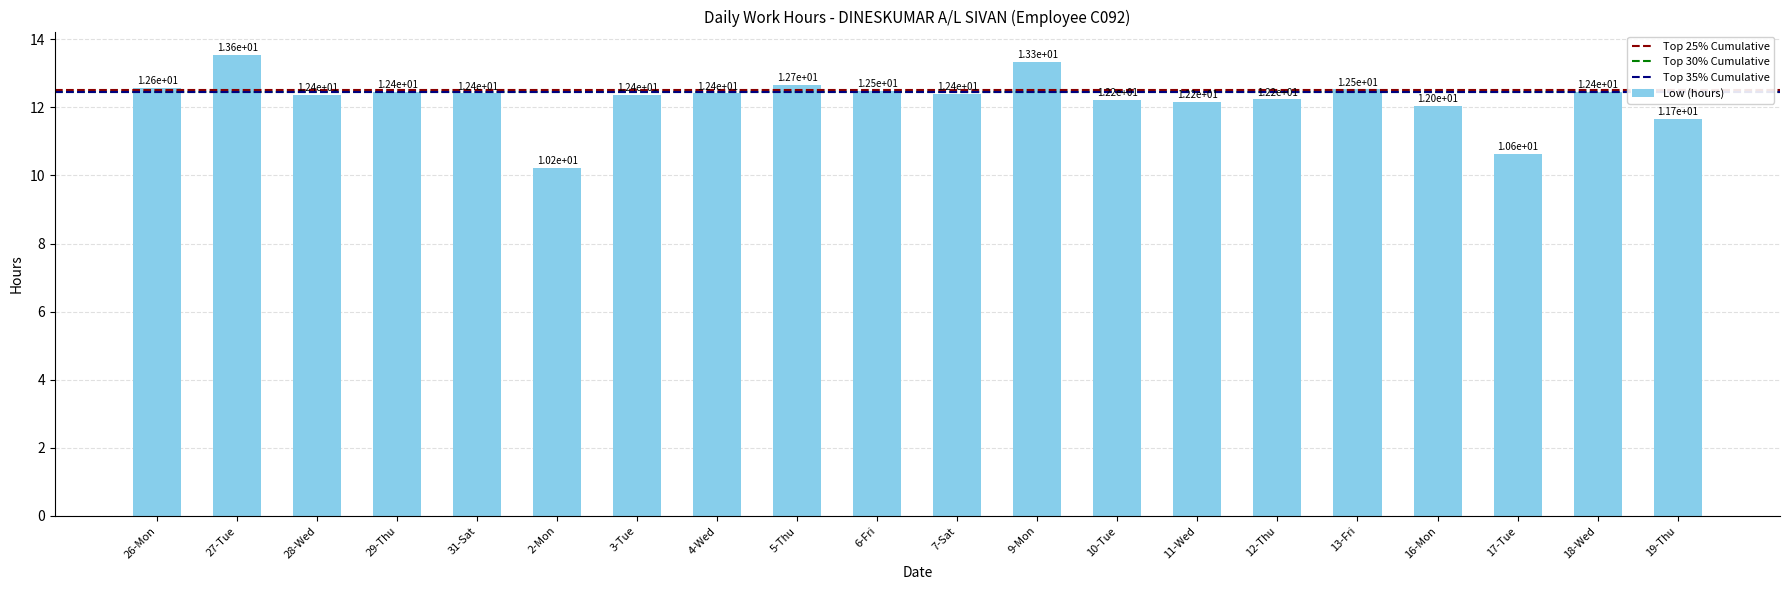

What is the approximate value at 12-Thu?

12.2